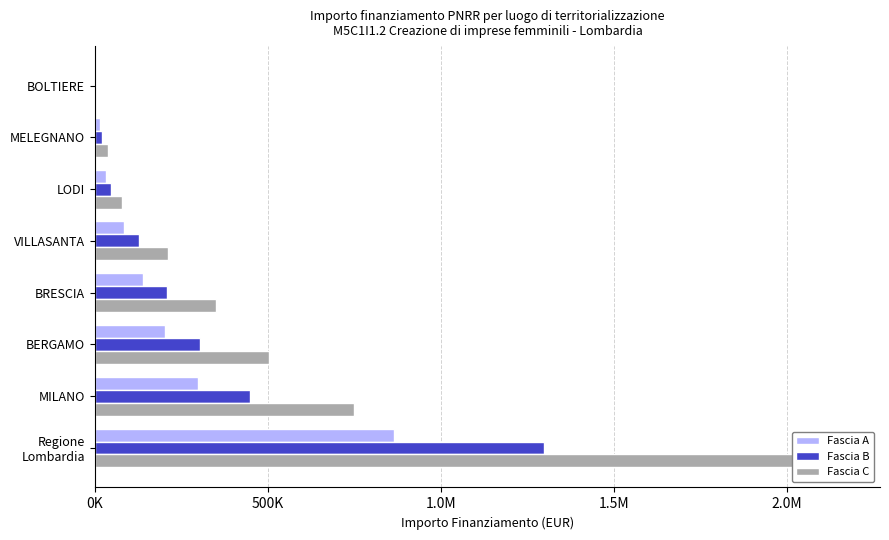

How many groups of bars are there?

8